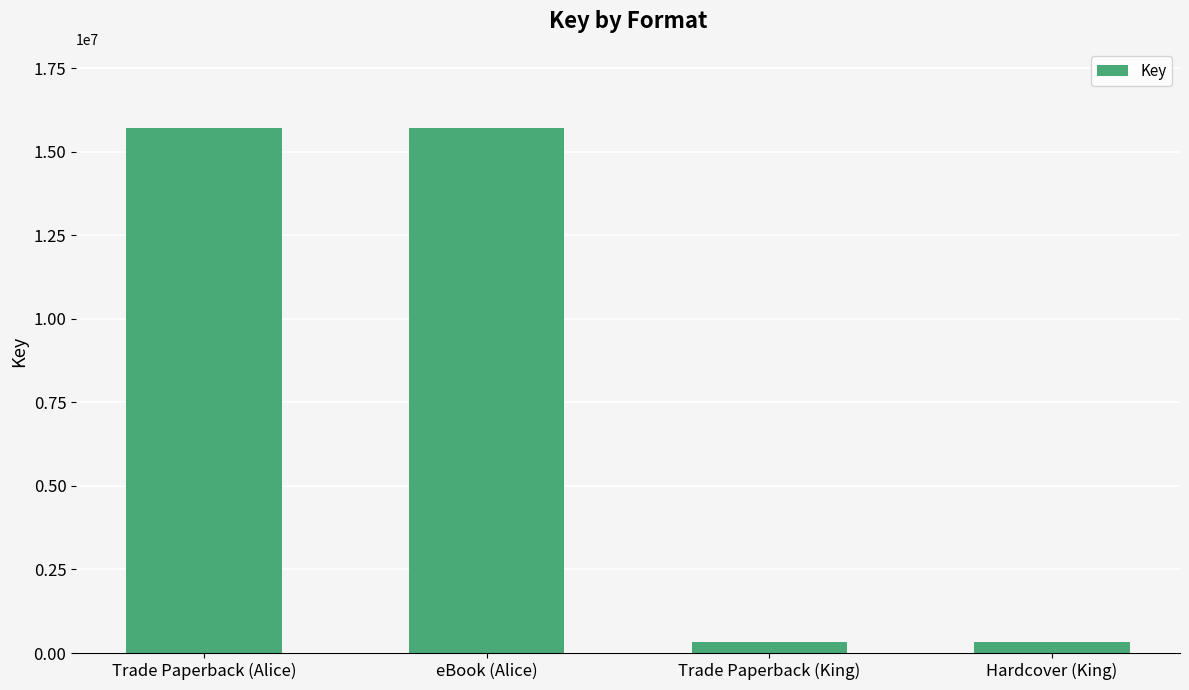

Reading left to right, what are all the values shown in this chart?

Trade Paperback (Alice)=15718159	eBook (Alice)=15718159	Trade Paperback (King)=332040	Hardcover (King)=332040